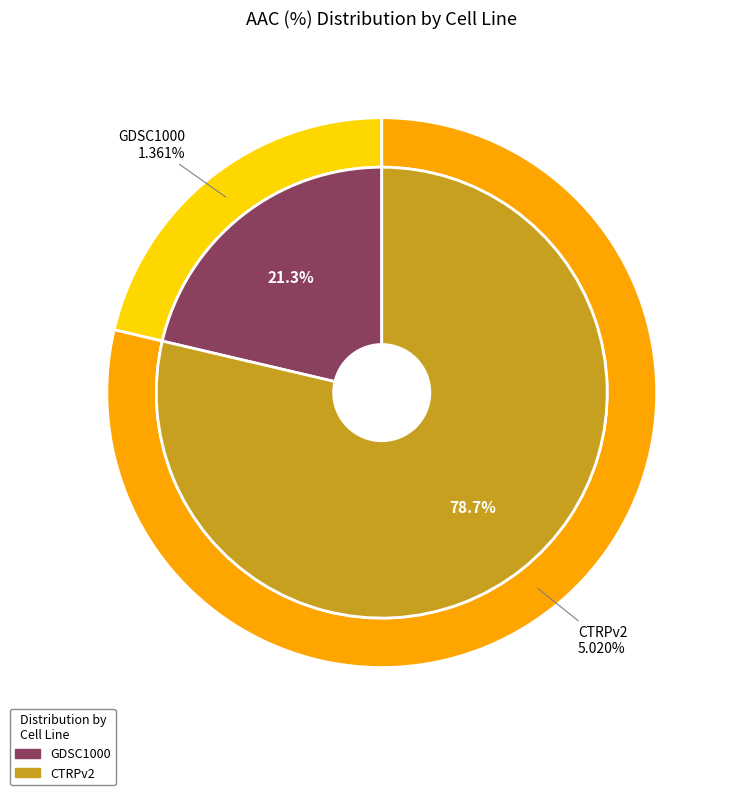

To the nearest percent, what portion does GDSC1000 represent?

21%